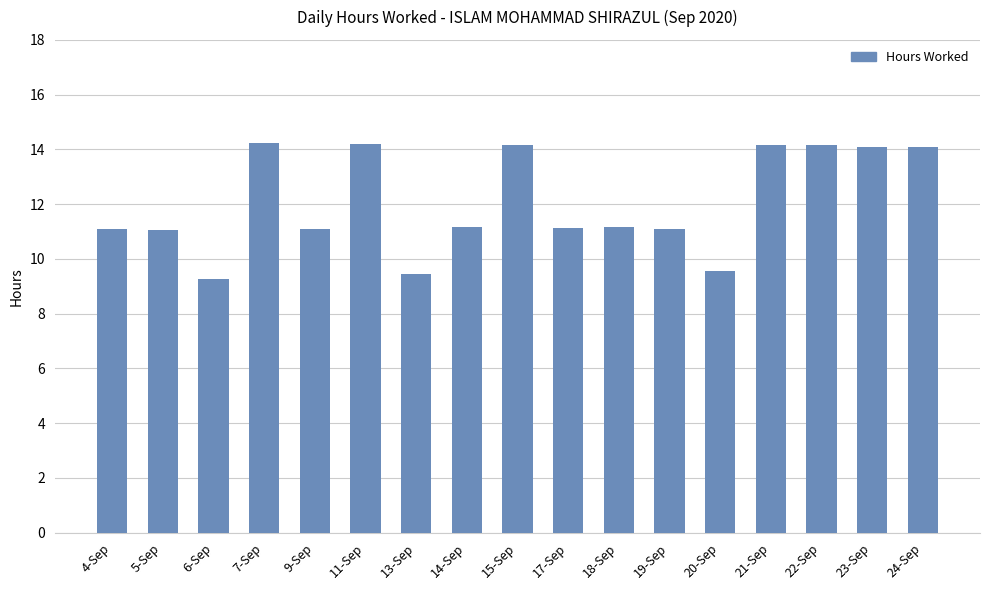

What is the label of the 17th bar from the right?

4-Sep